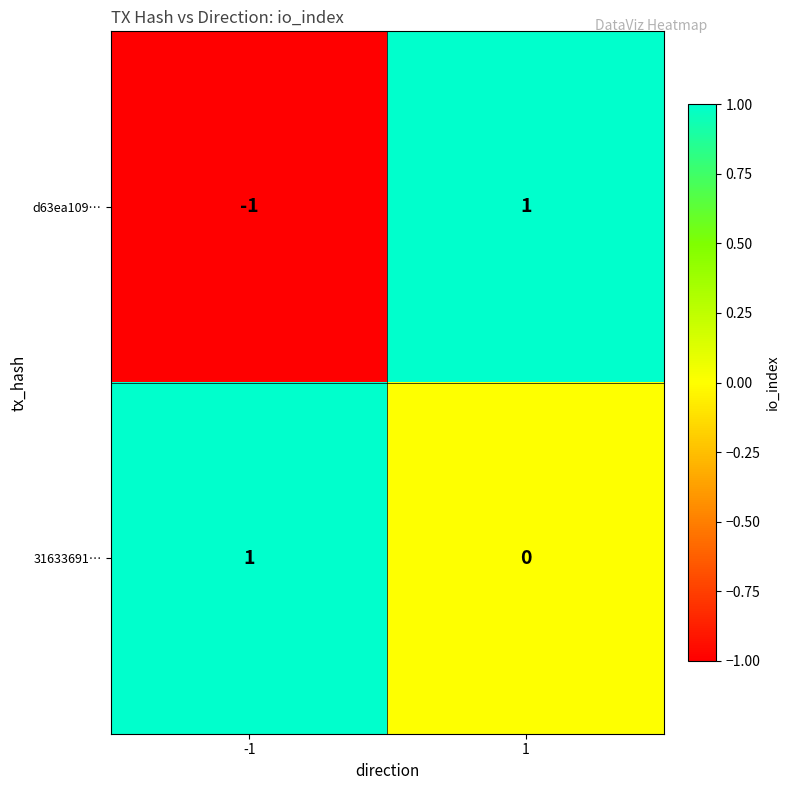

Reading left to right, list all the values displayed in this chart.

d63ea109…: -1=-1	1=1
31633691…: -1=1	1=0